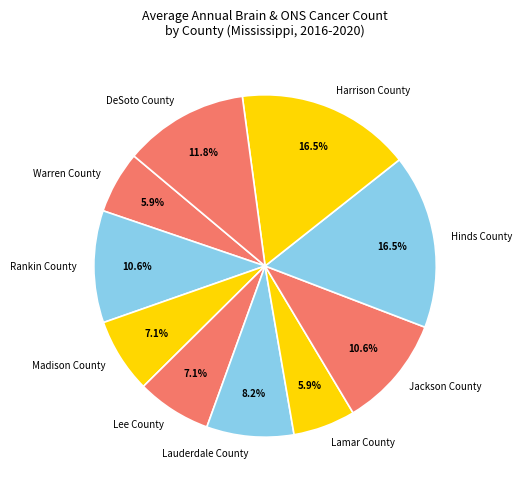

Does any single category account for the majority?

No